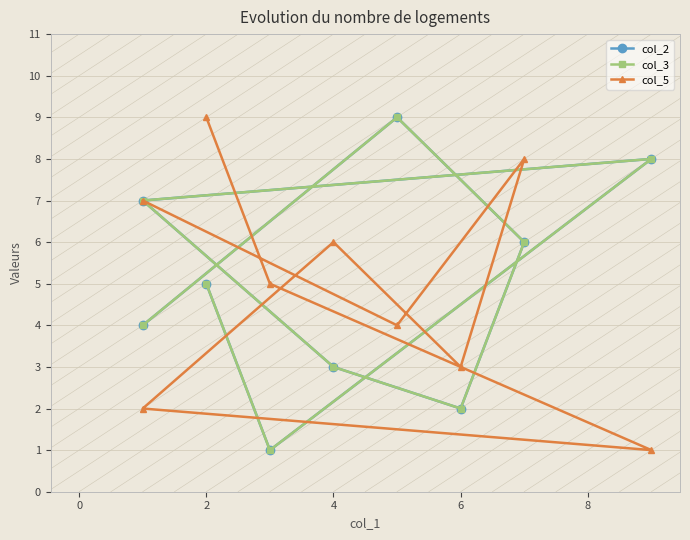

Between 0 and 10, which series saw the biggest shift?

col_5